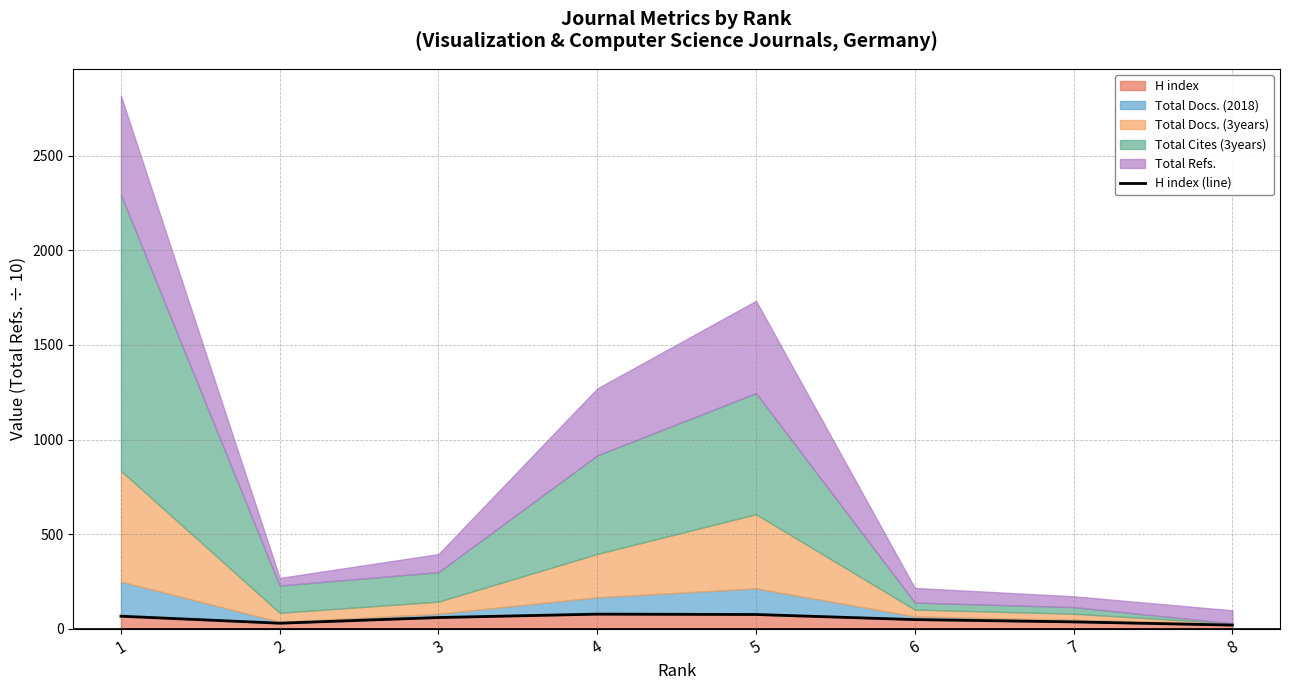

What is the value of the 3rd point from the left?

59